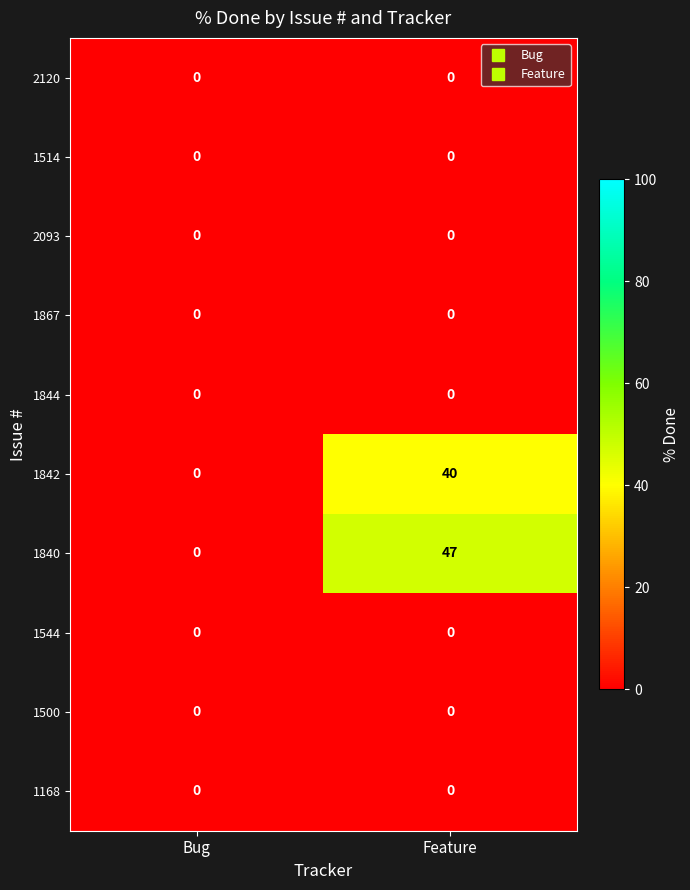

How many series are shown in this chart?

10